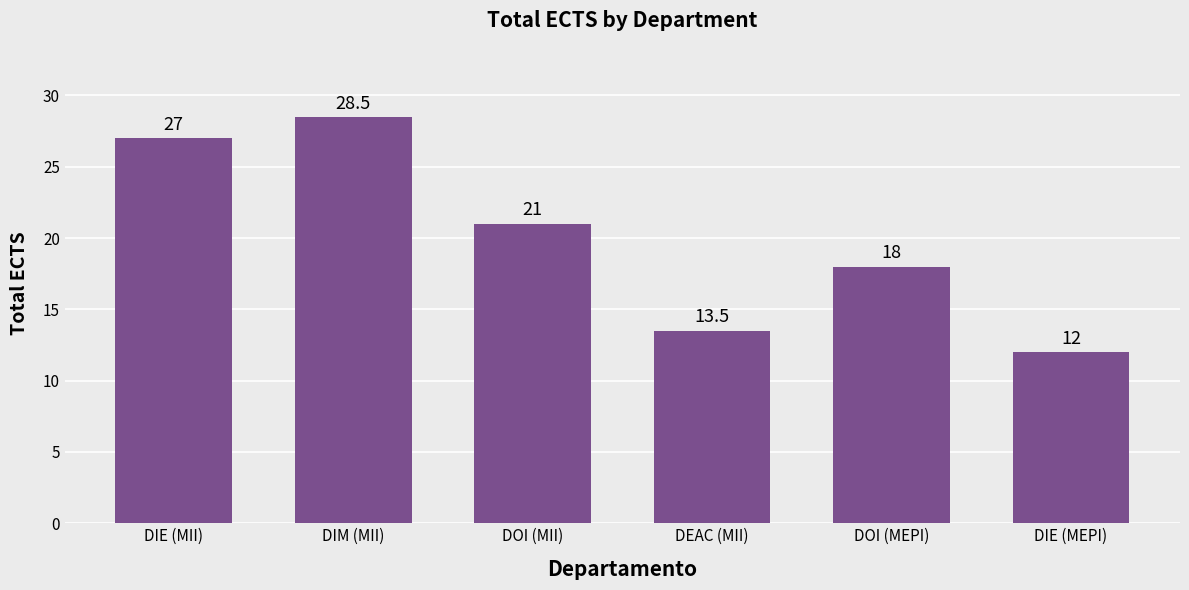

What is the maximum value shown in the chart?

28.5